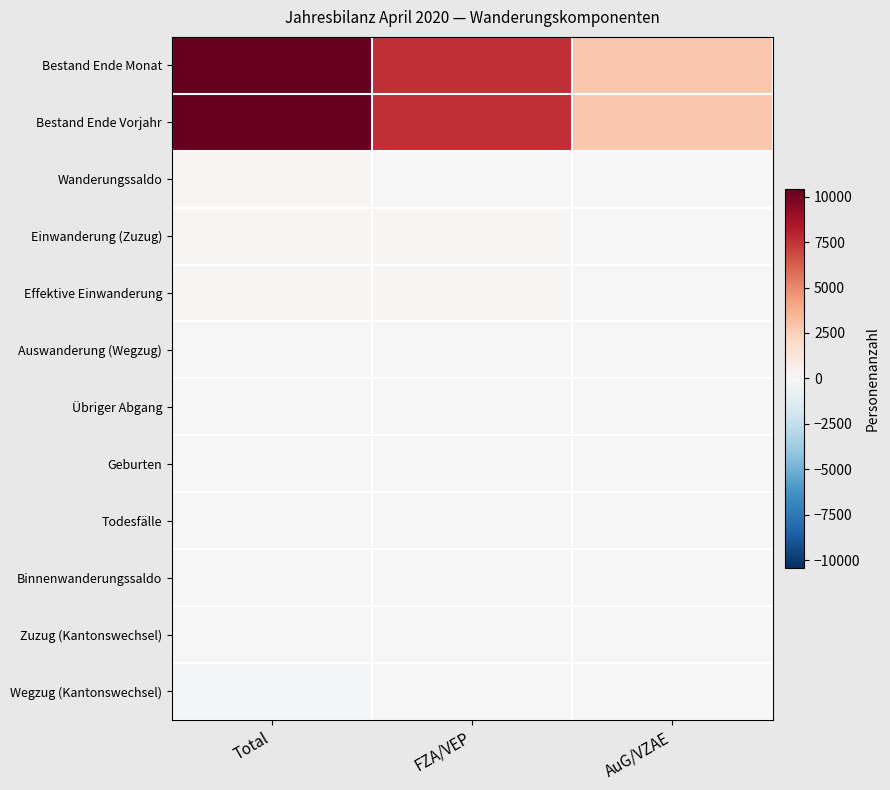

How many distinct data groups are displayed?

12